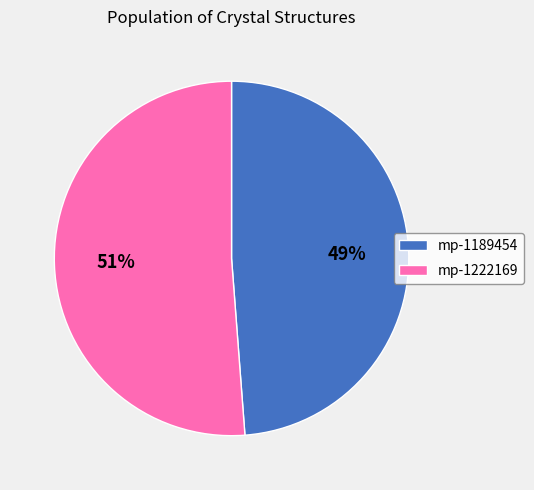

To the nearest percent, what is the difference between the largest and smallest slice percentages?

2%